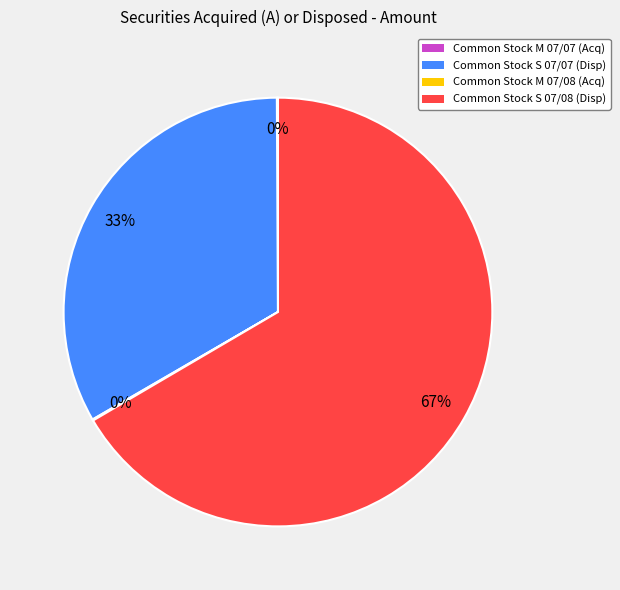

To the nearest percent, what is the average slice percentage?

25%